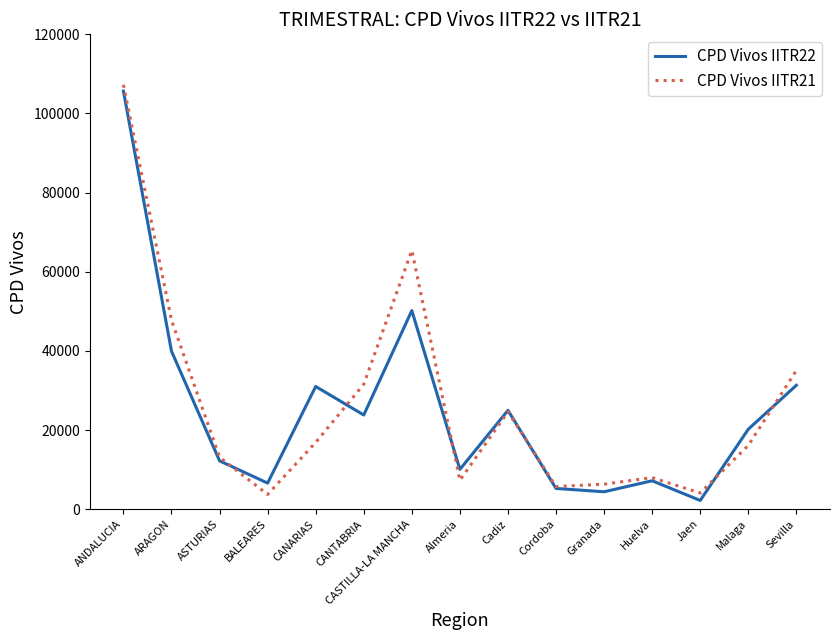

Which series changed the most between ANDALUCIA and Sevilla?

CPD Vivos IITR22